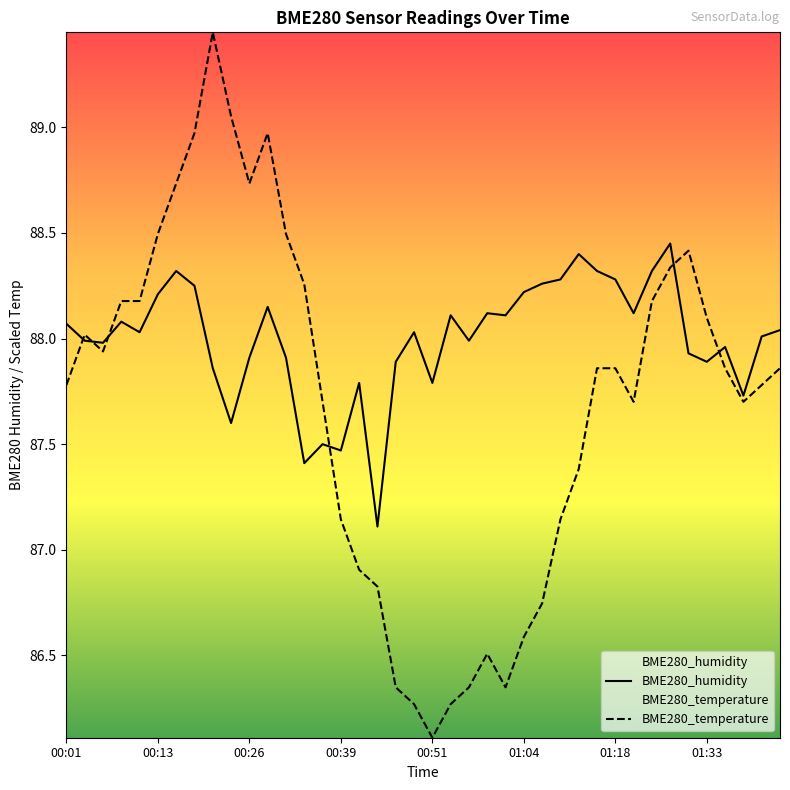

True or false: BME280_temperature has more than 1 interior local peaks.

True